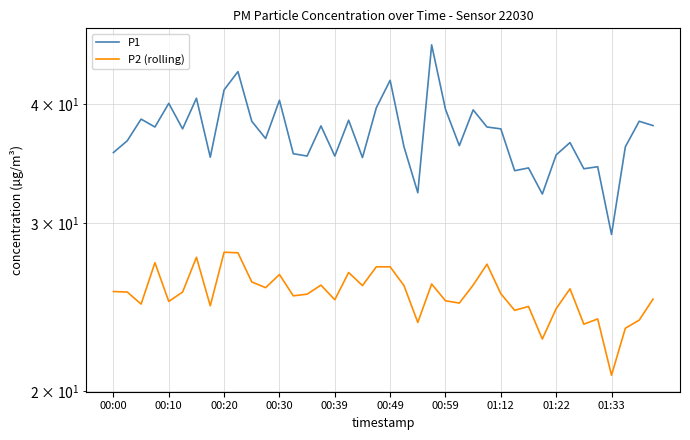

What position from the left is 00:10?

2